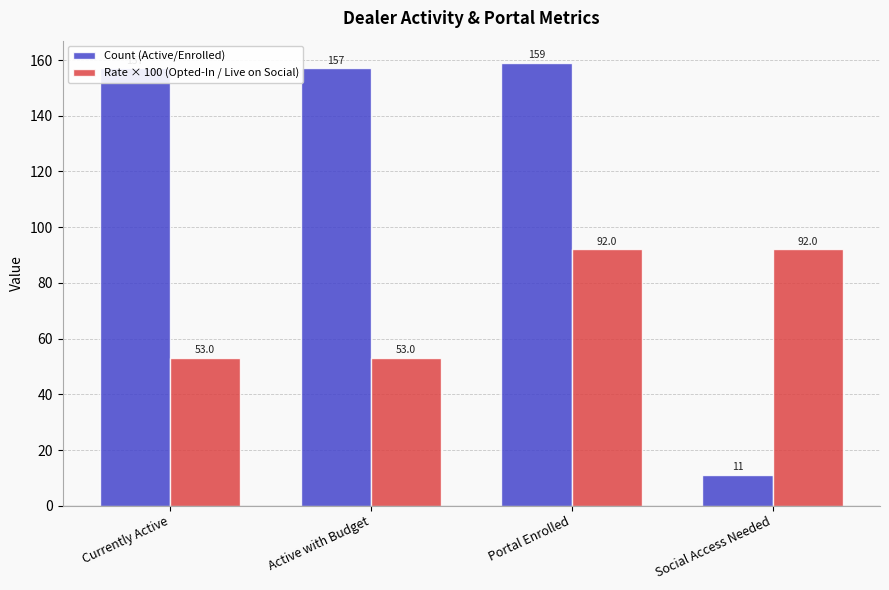

What is the total value across all series at Social Access Needed?

103